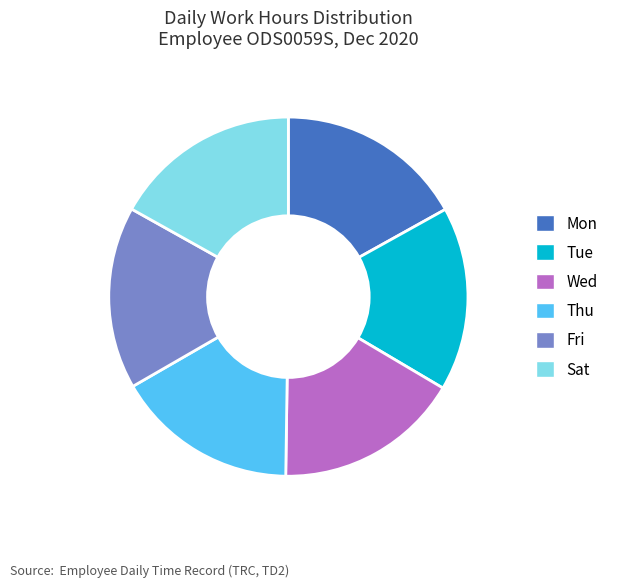

Does any single category account for the majority?

No